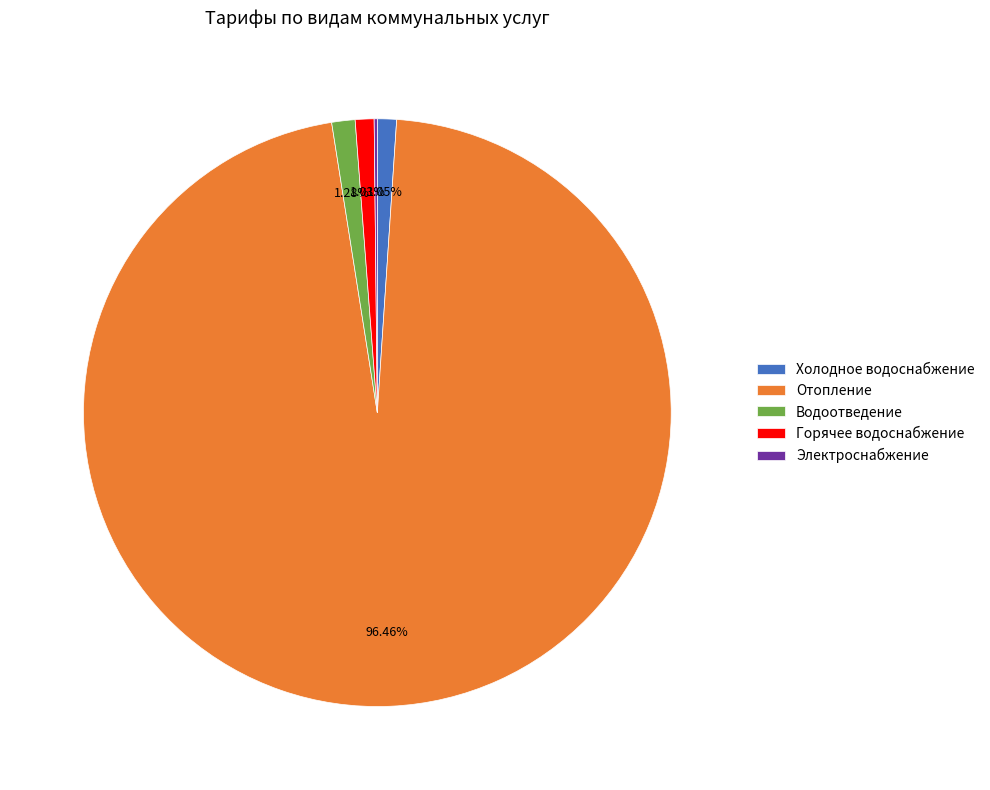

Is the sum of Горячее водоснабжение and Водоотведение greater than half?

No